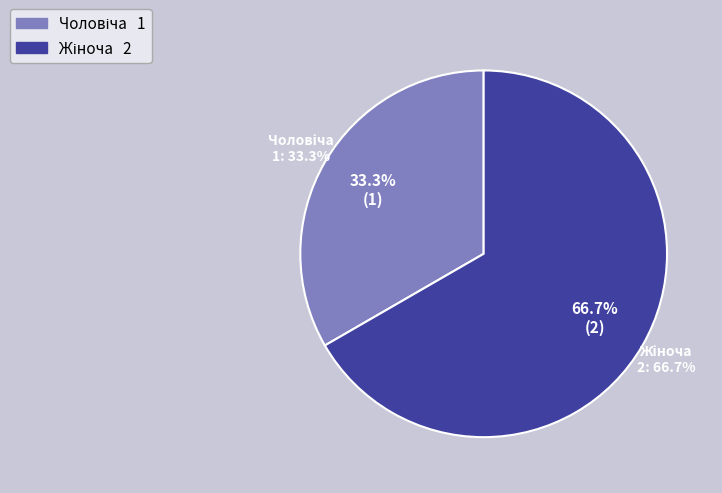

Approximately how many times larger is the value at Жіноча compared to Чоловіча?

2.0